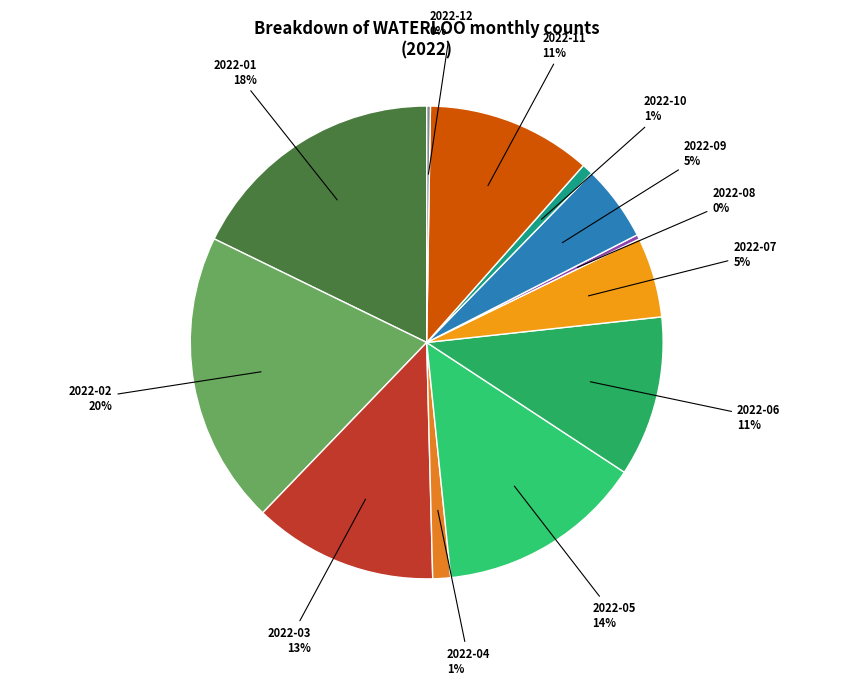

Combined, do 2022-01 and 2022-06 account for over 50%?

No